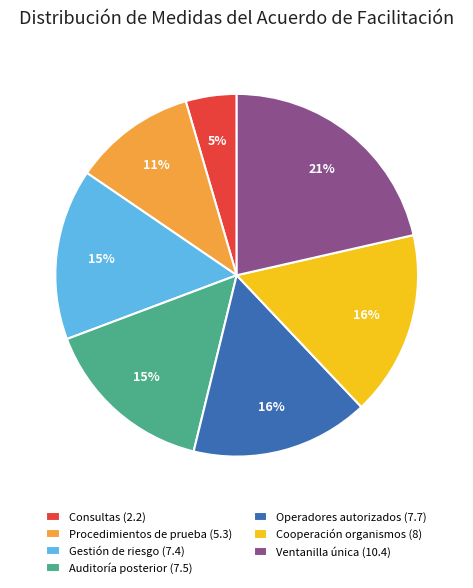

The Procedimientos de prueba (5.3) slice represents 11% of the pie. True or false?

True